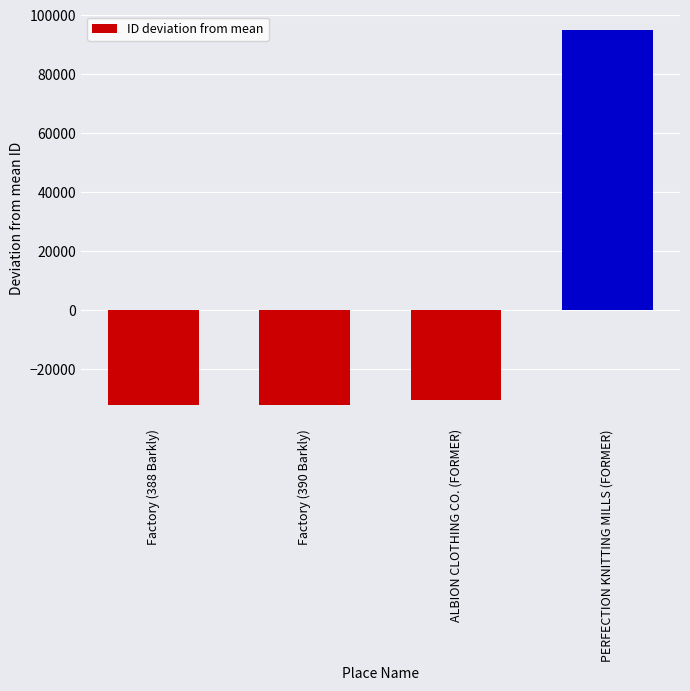

Read the value at PERFECTION KNITTING MILLS (FORMER).

94952.8